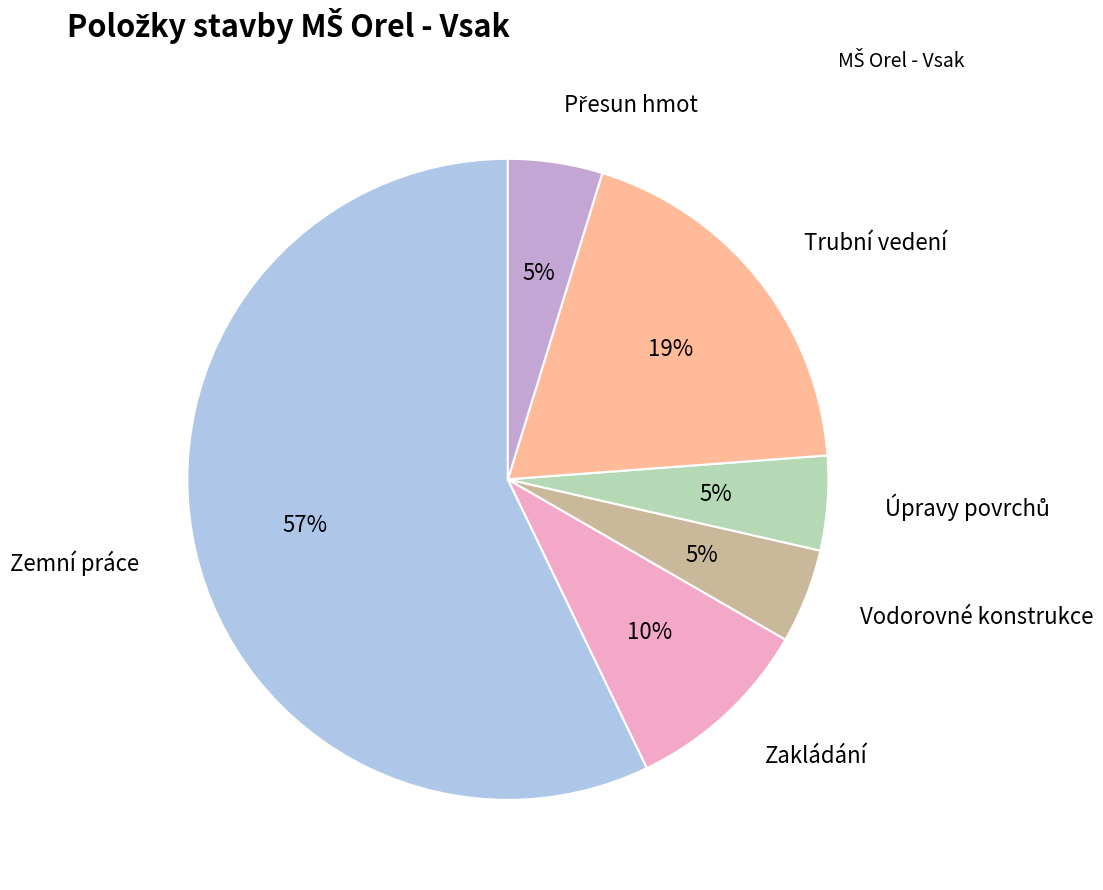

Is there a majority slice in this chart?

Yes